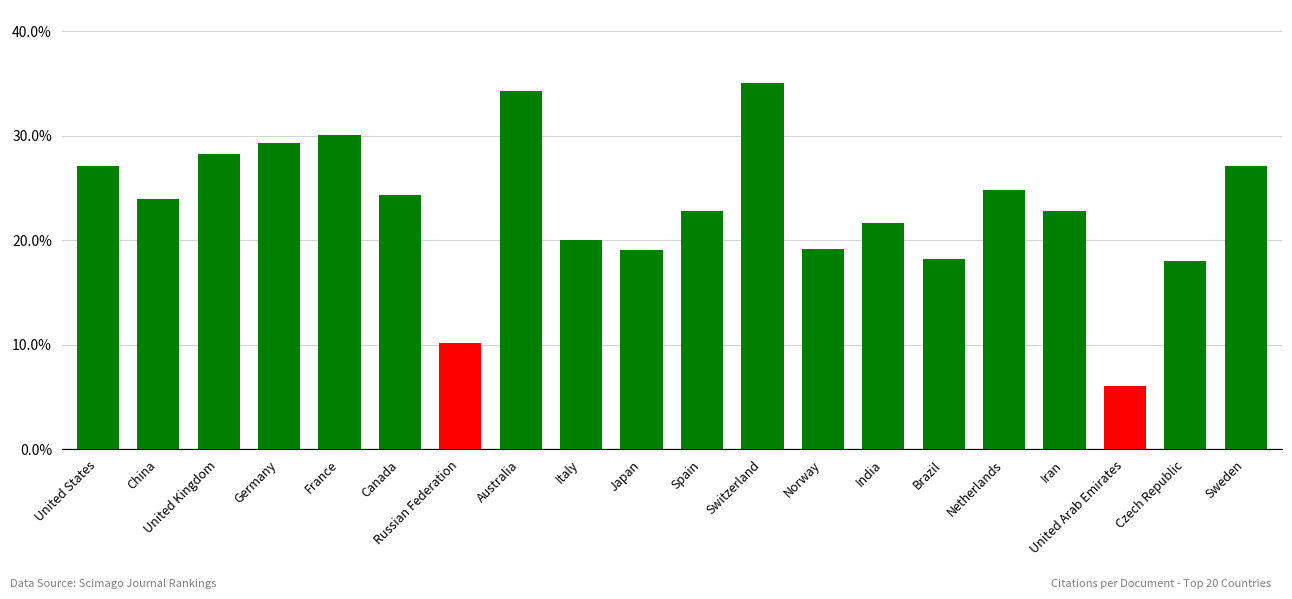

True or false: the data shows 22.5 at Switzerland.

False